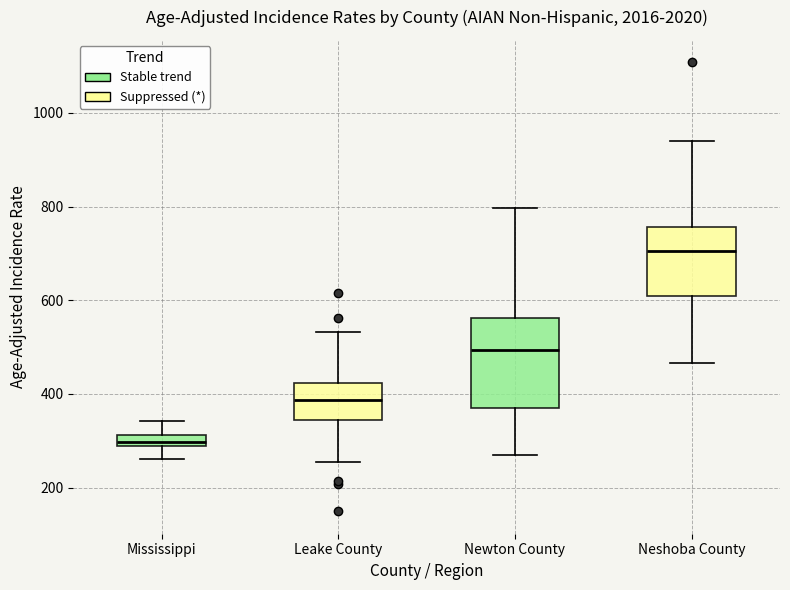

Where is the upper edge of the box for Leake County on the y-axis? The values are not printed on the chart, so give them approximately, as read against the axis.

420